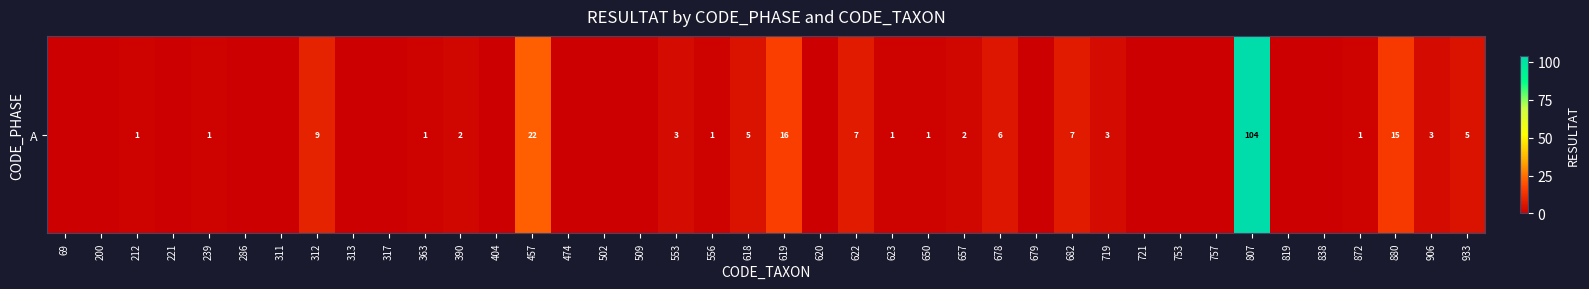

How many series are shown in this chart?

1